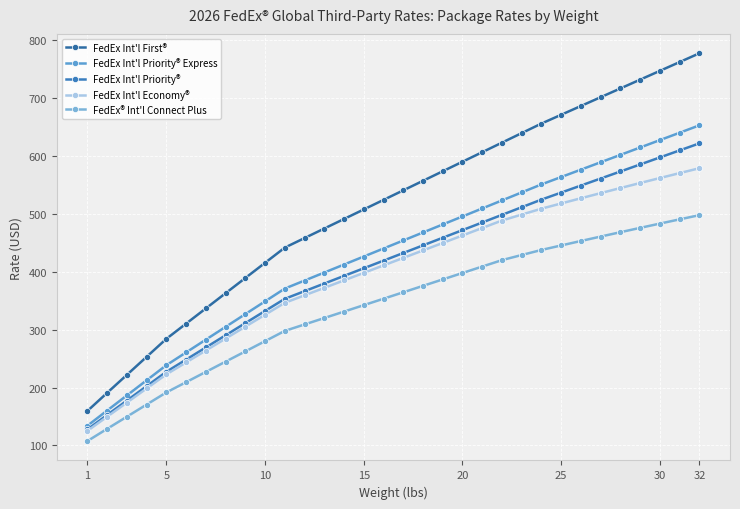

How many categories are shown in the chart?

32